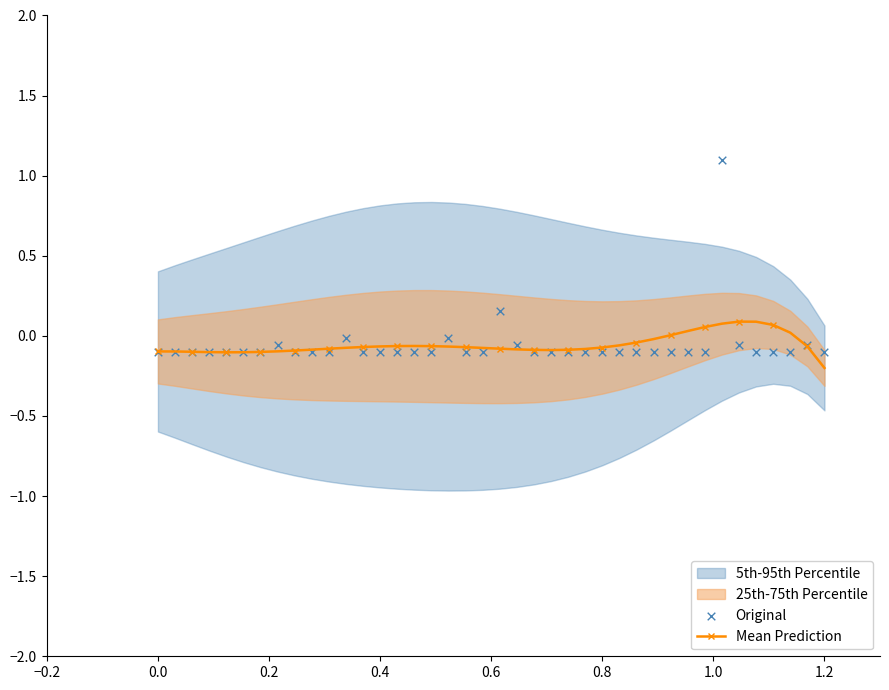

At how many categories does at least one series exceed 0?

9